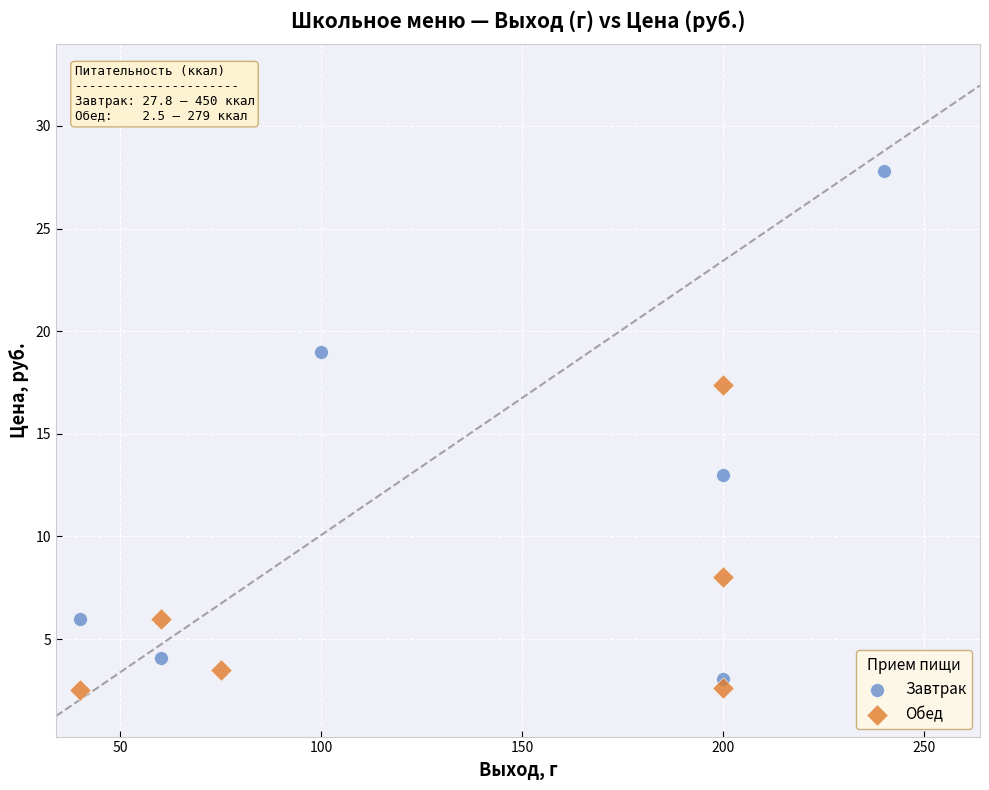

Which series has the largest Y range (max minus min)?

Завтрак